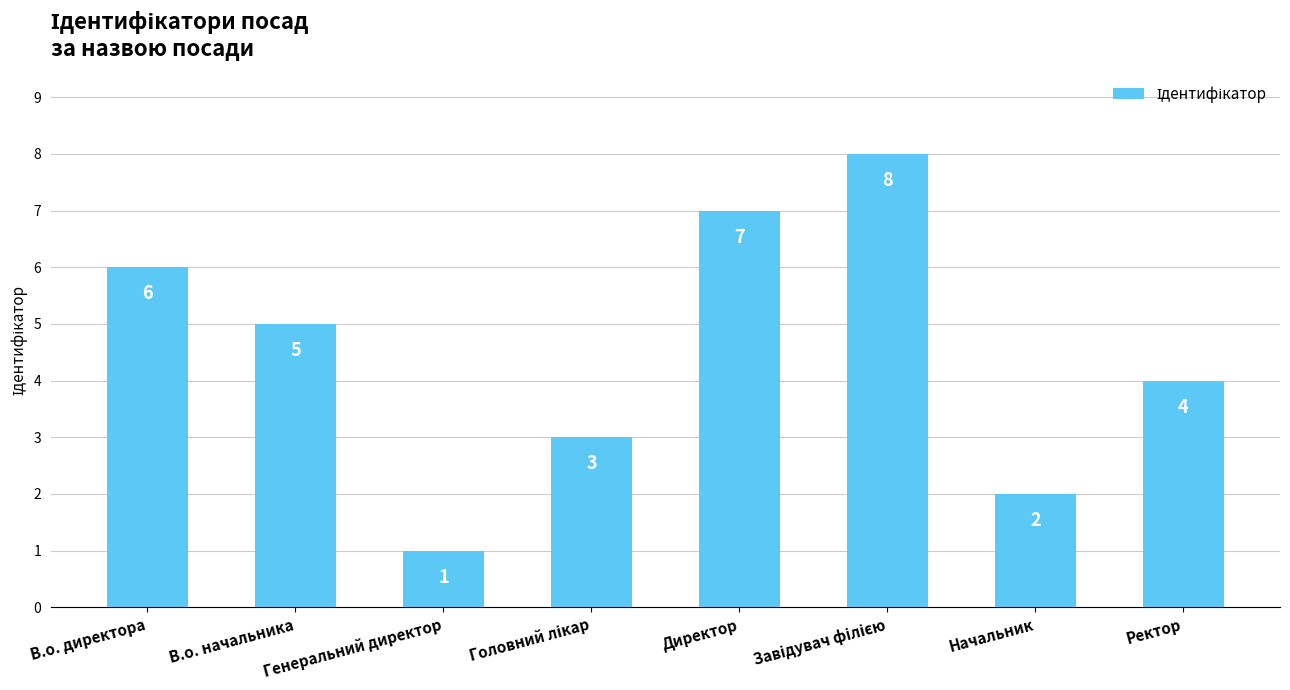

True or false: the data shows 5 at В.о. начальника.

True